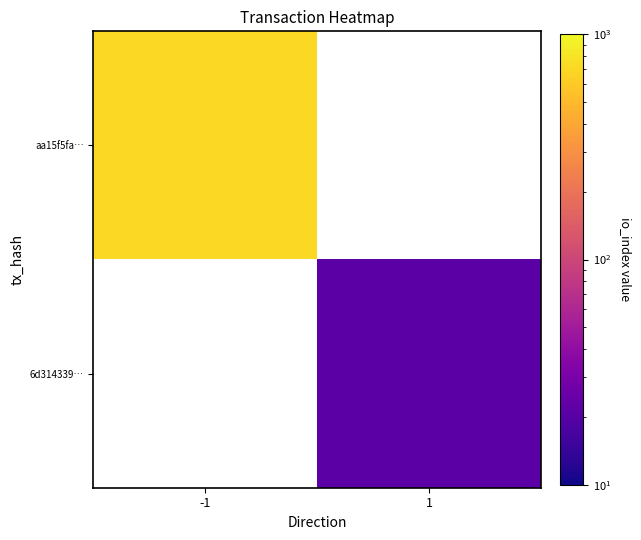

List the labels in order of 6d314339… value, smallest first.

-1, 1